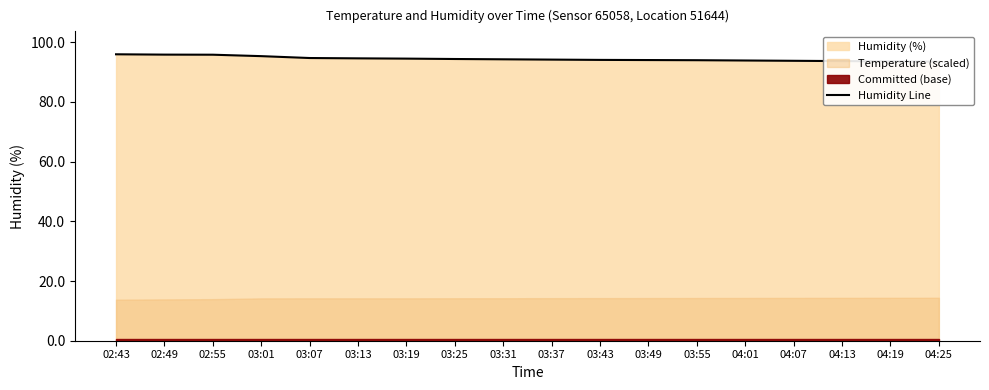

List the labels in order of value, smallest first.

04:25, 04:19, 04:13, 04:07, 04:01, 03:55, 03:49, 03:43, 03:37, 03:31, 03:25, 03:19, 03:13, 03:07, 03:01, 02:55, 02:49, 02:43